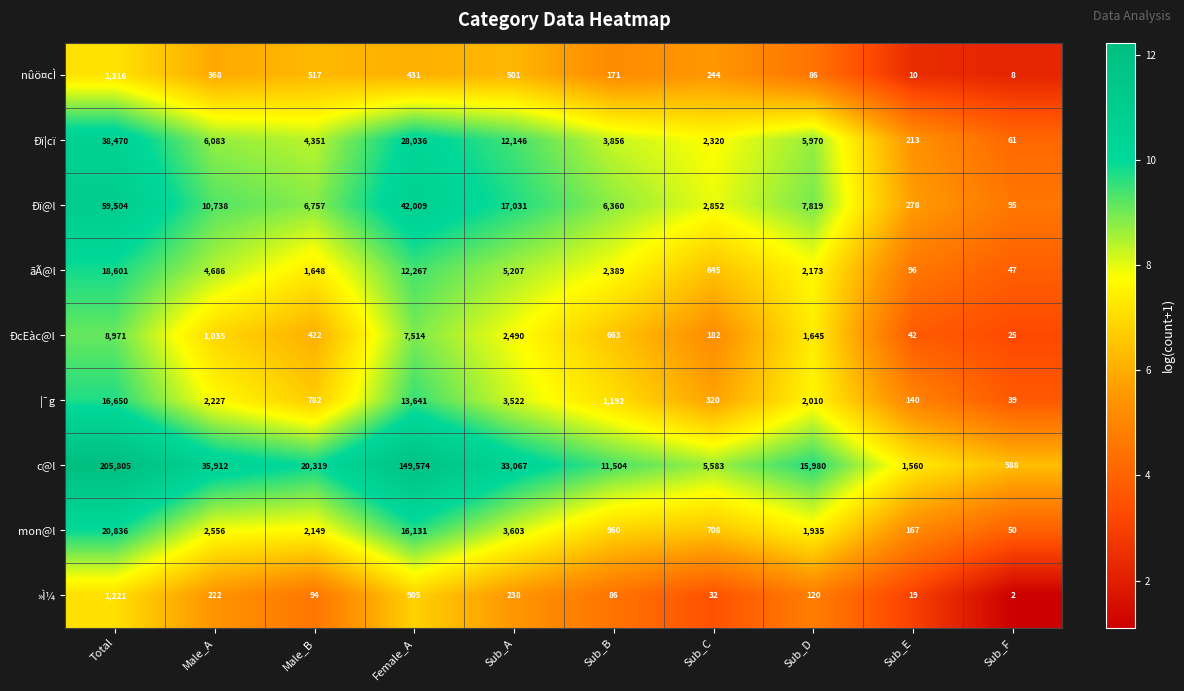

At which category does the chart reach its minimum across all series?

Sub_F